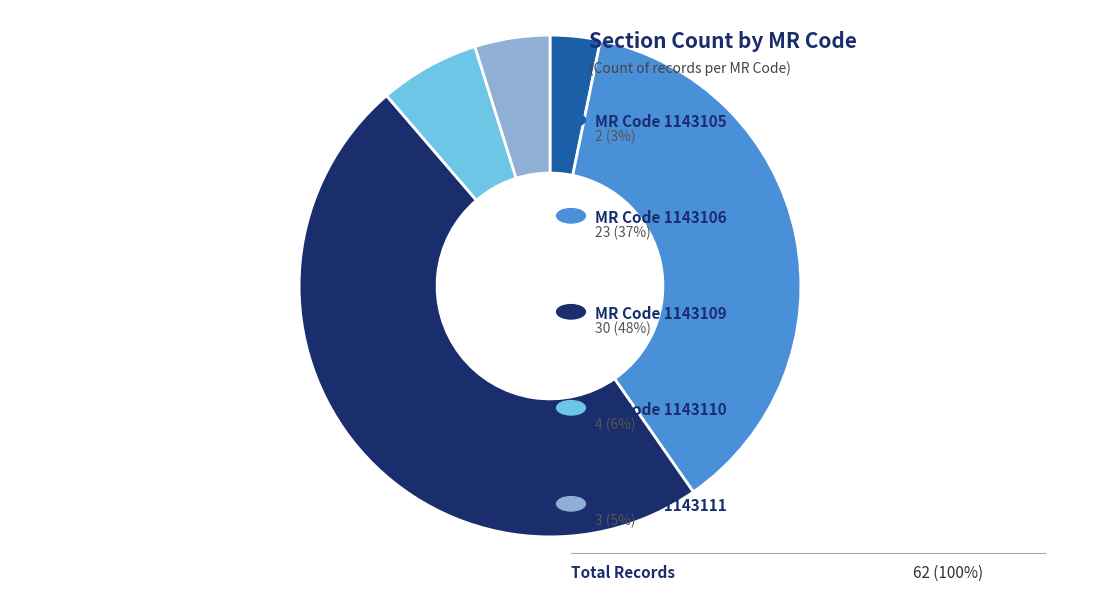

Does any single category account for the majority?

No